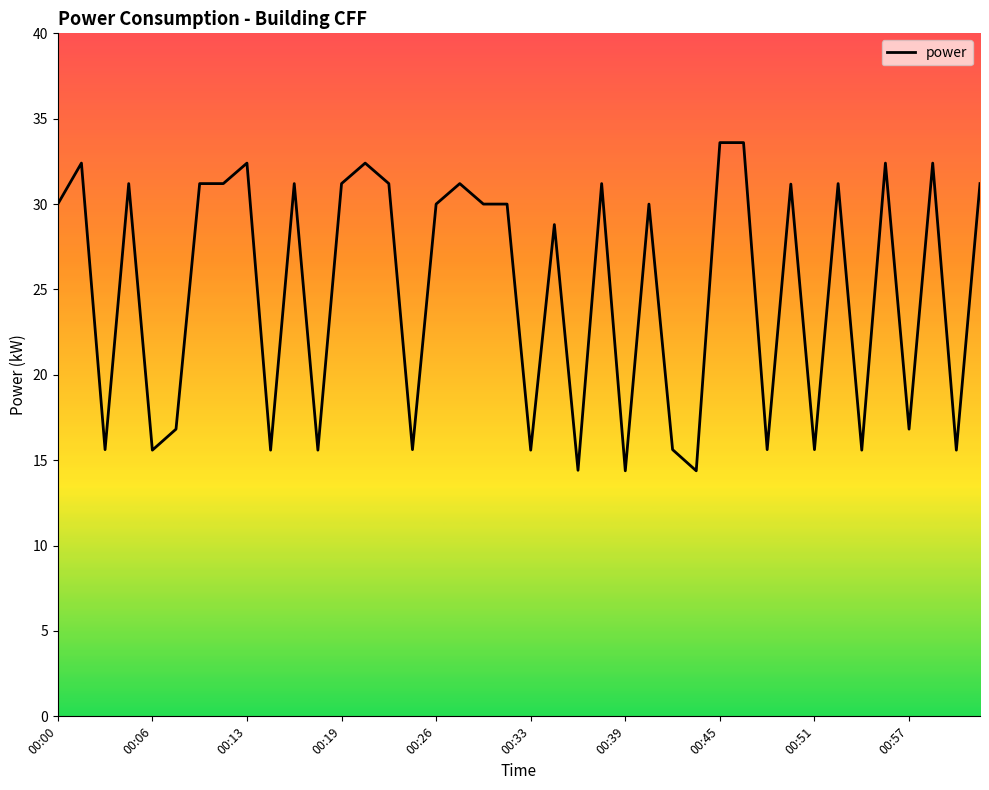

What is the minimum value shown in the chart?

14.4